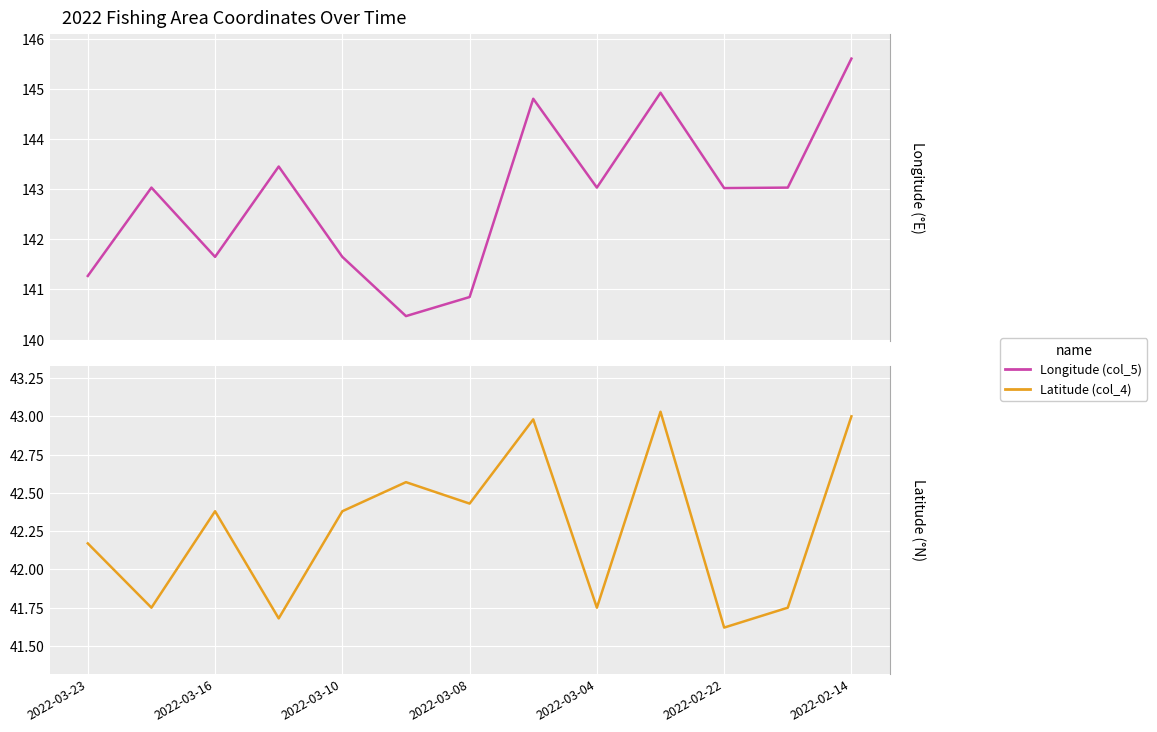

At which category is the sum across all series the highest?

2022-02-14